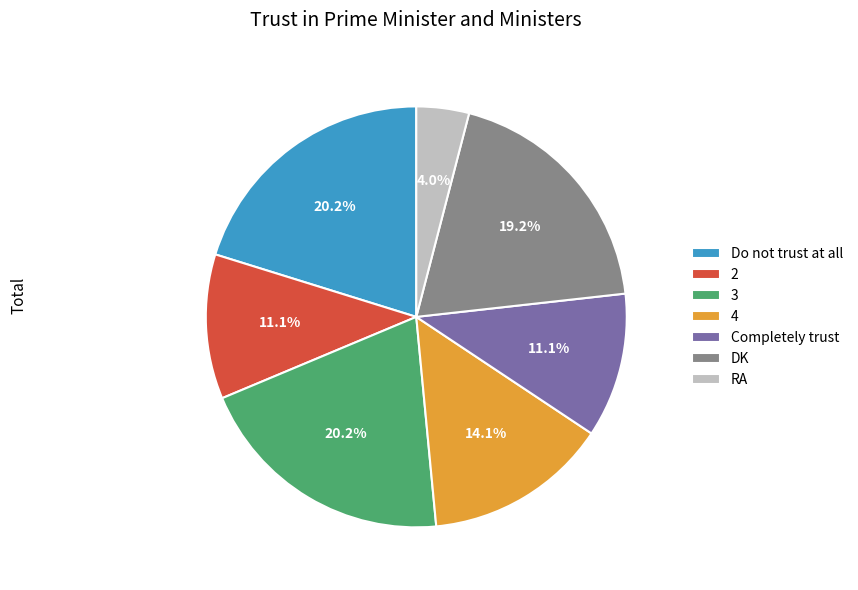

To the nearest percent, what is the difference between the largest and smallest slice percentages?

16%